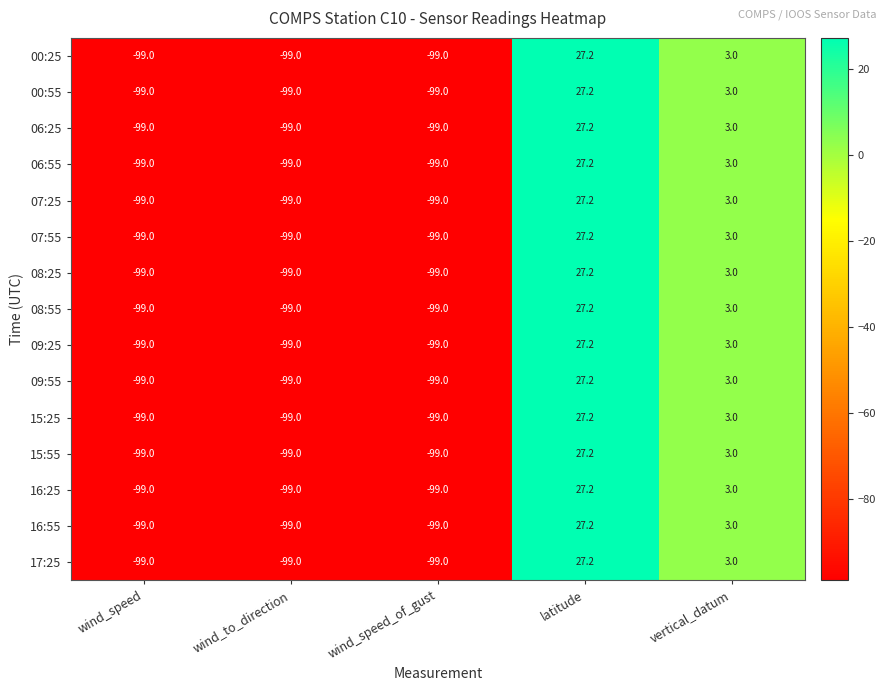

What is the total value across all series at wind_speed?

-1485.0